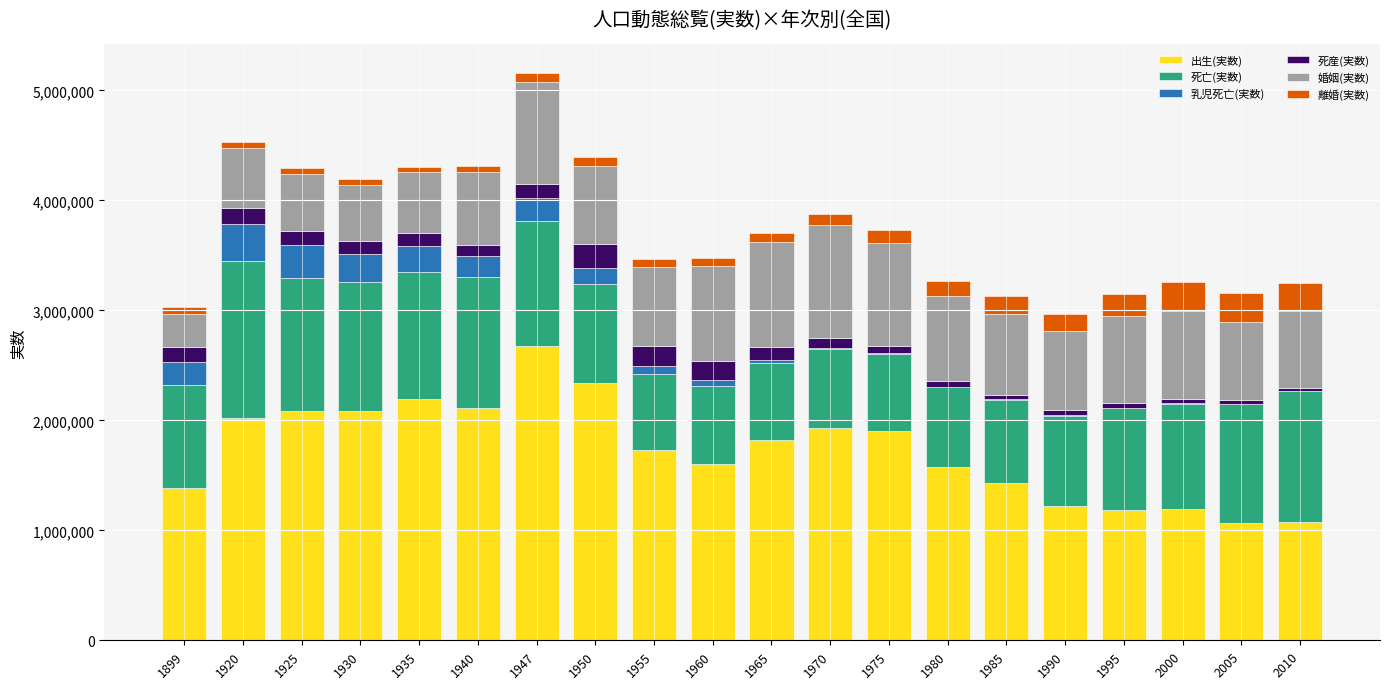

What is the highest value of the 出生(実数) series?

2678792